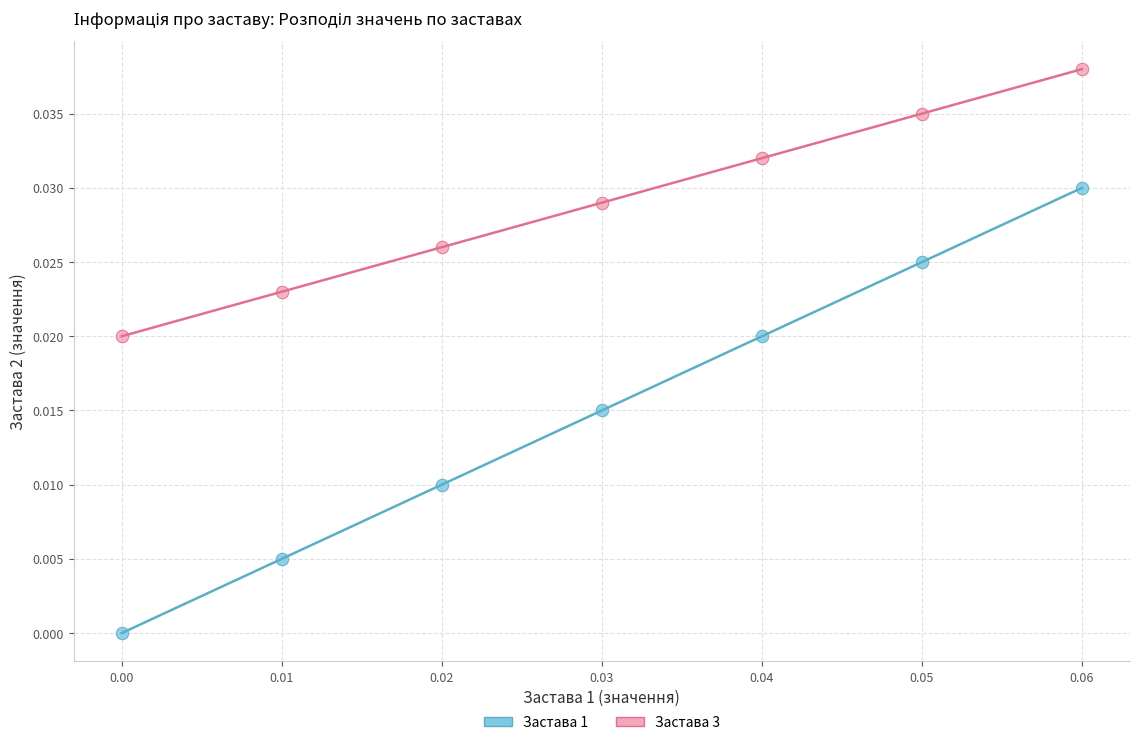

Which series reaches the minimum Y coordinate?

Застава 1